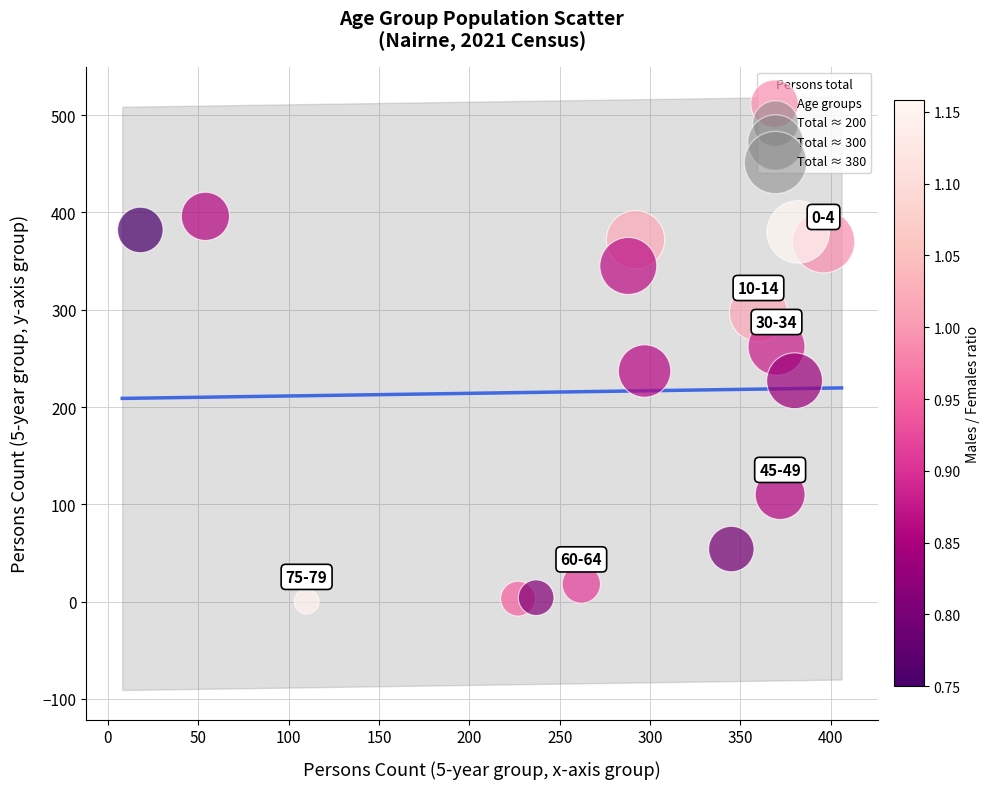

What is the range of X values (max minus min)?

378